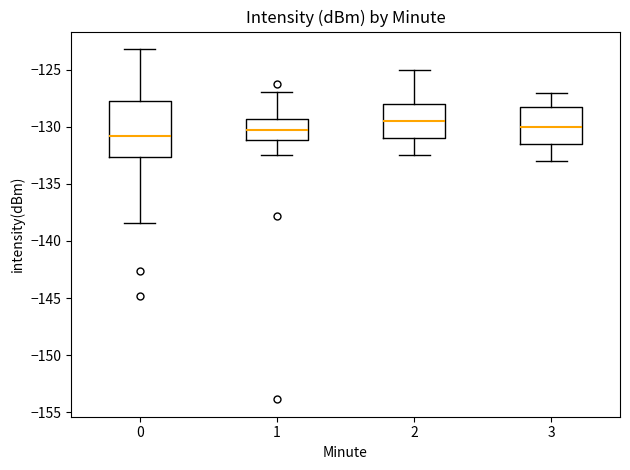

Which box is the tallest, from its lower edge to its upper edge?

0